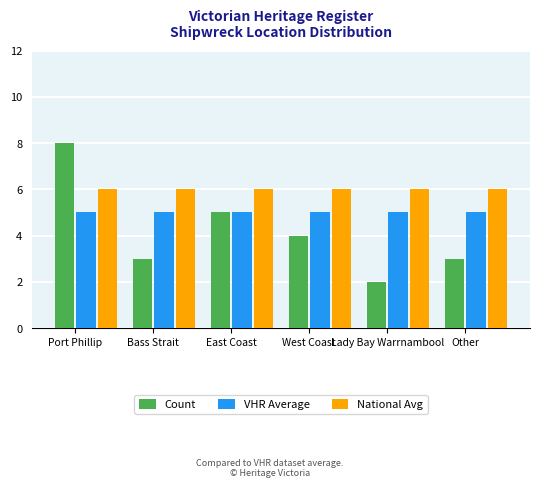

Which series has the largest total across all categories?

National Avg